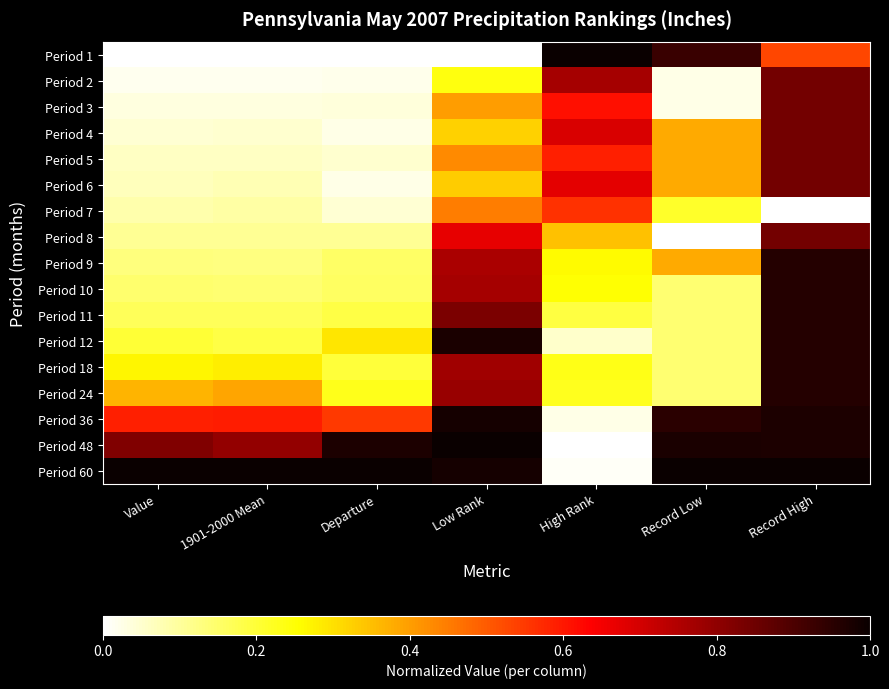

Count the number of categories in the chart.

7